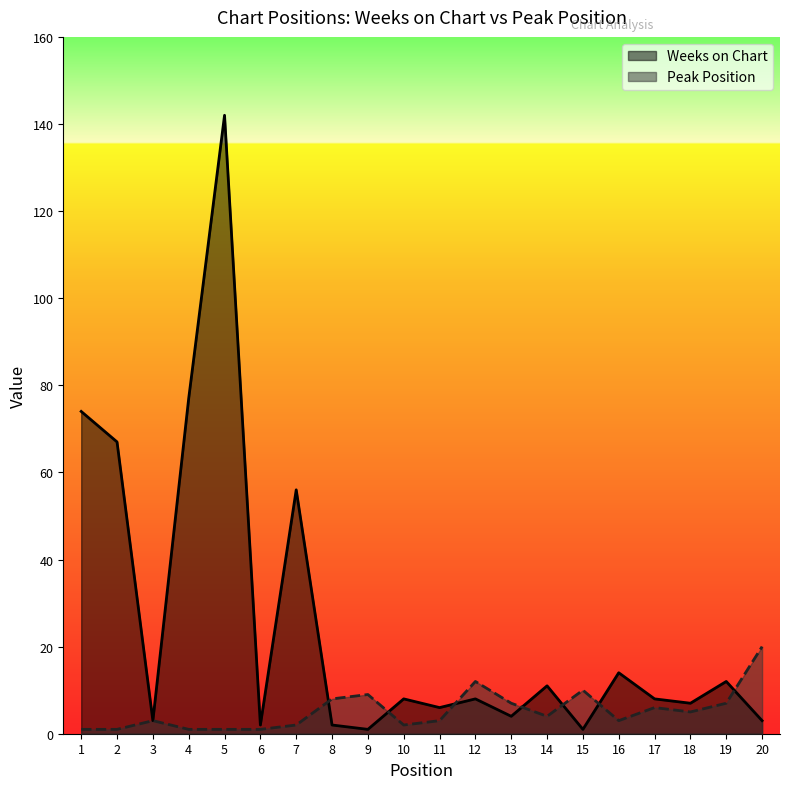

How many distinct data groups are displayed?

2